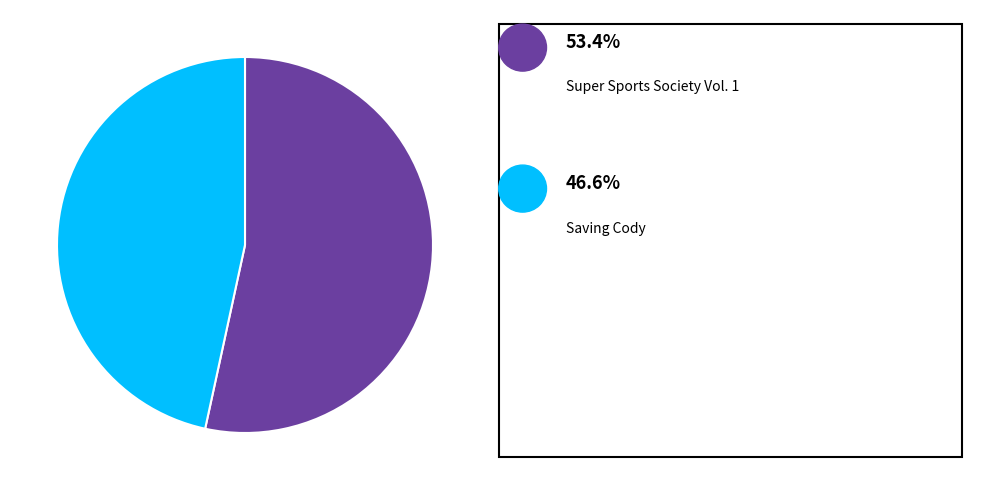

Is there any slice that represents more than half of the pie?

Yes